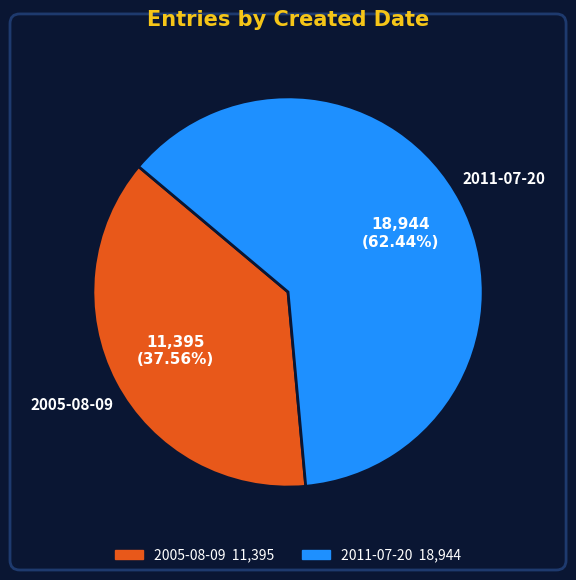

To the nearest percent, what is the difference between the largest and smallest slice percentages?

25%